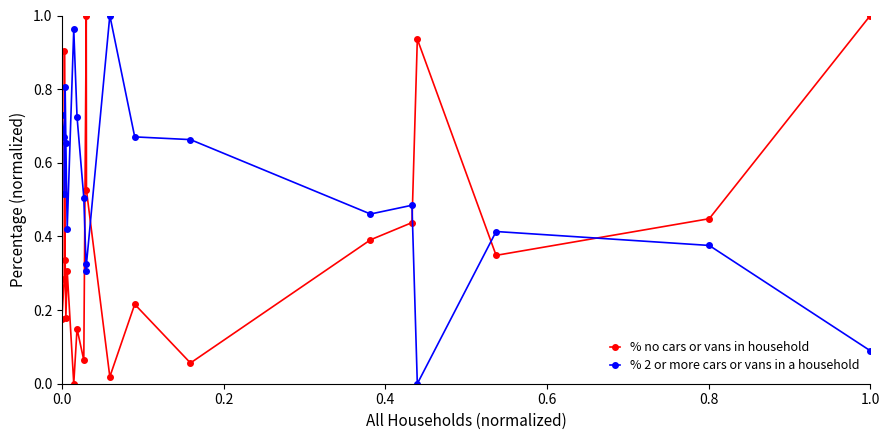

True or false: % 2 or more cars or vans in a household and % no cars or vans in household intersect in this chart.

True